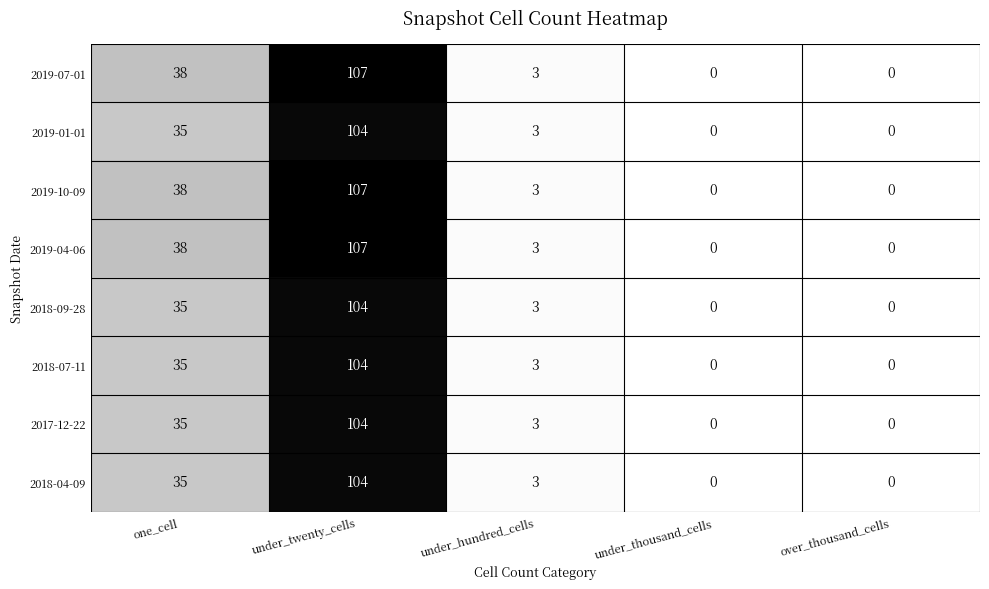

At which category is the sum across all series the highest?

under_twenty_cells